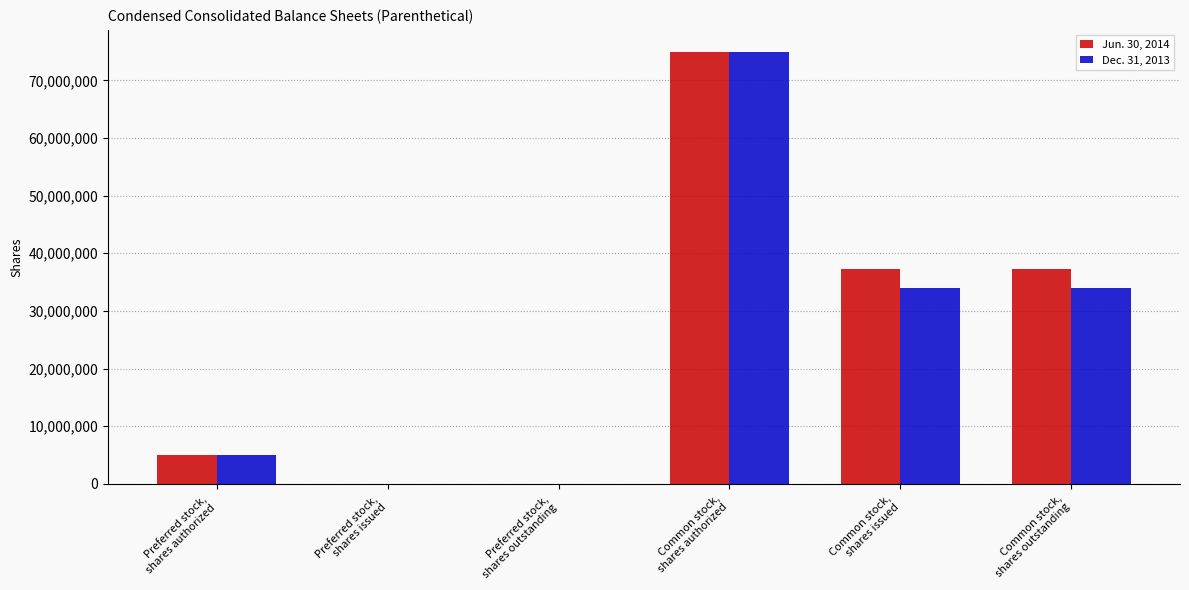

Which series has the largest total across all categories?

Jun. 30, 2014